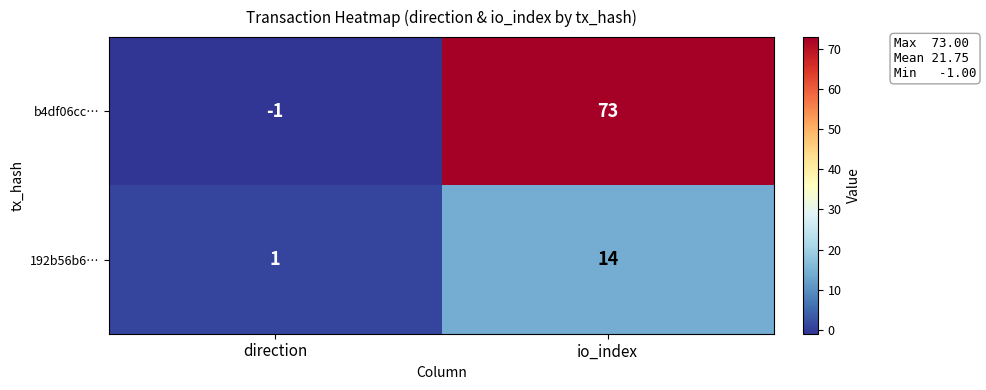

What is the average value of the 192b56b6… series?

8